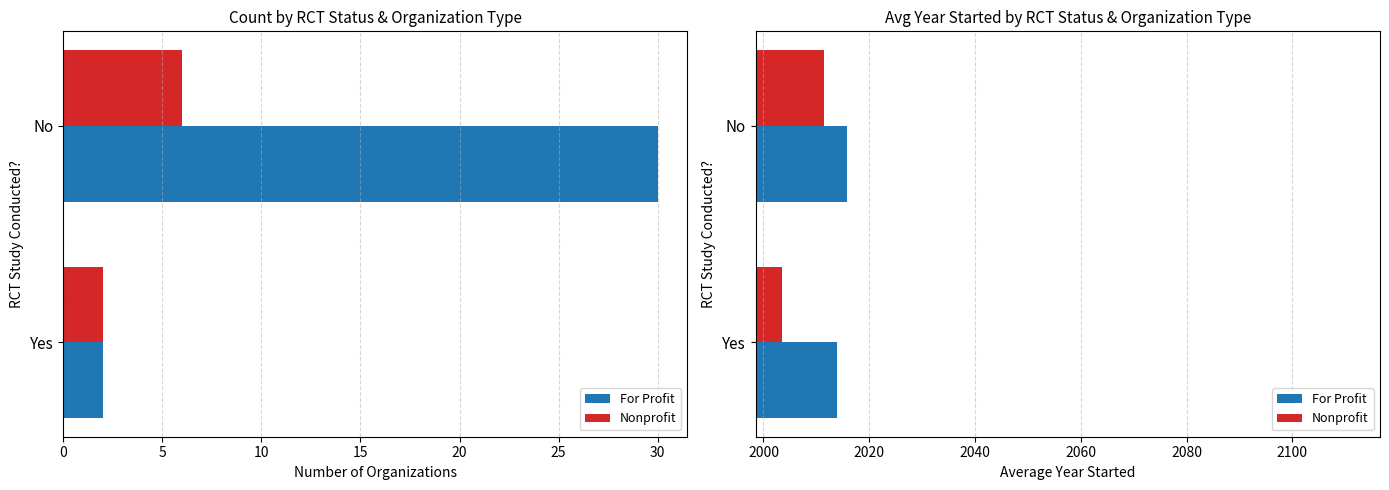

How many categories are shown in the chart?

2